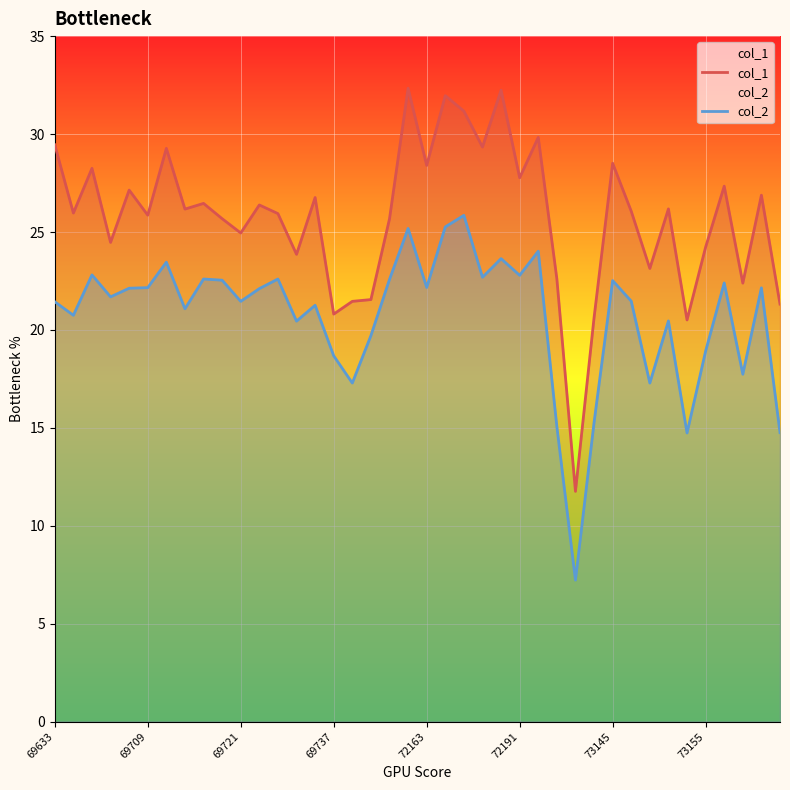

List the series in order of their overall mean, lowest first.

col_2, col_1